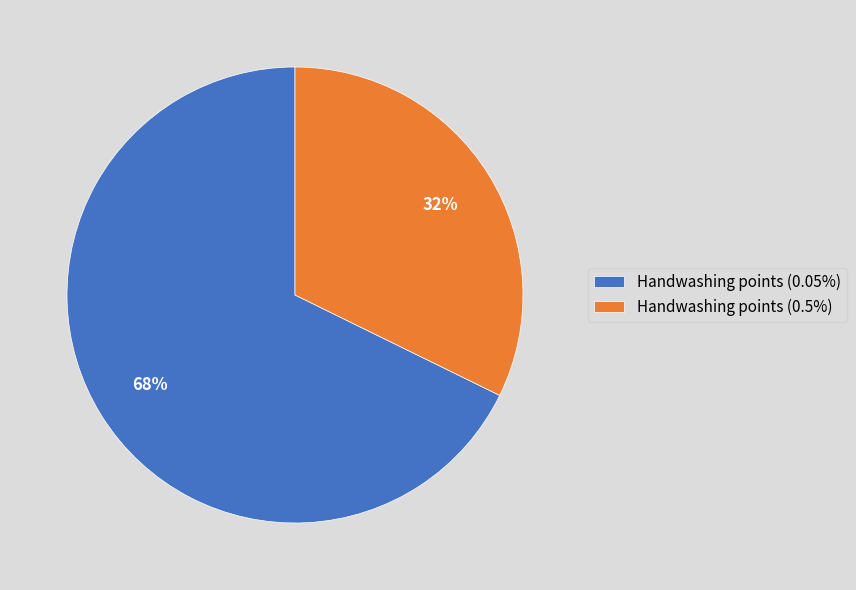

Approximately how many times larger is the value at Handwashing points (0.05%) compared to Handwashing points (0.5%)?

2.1